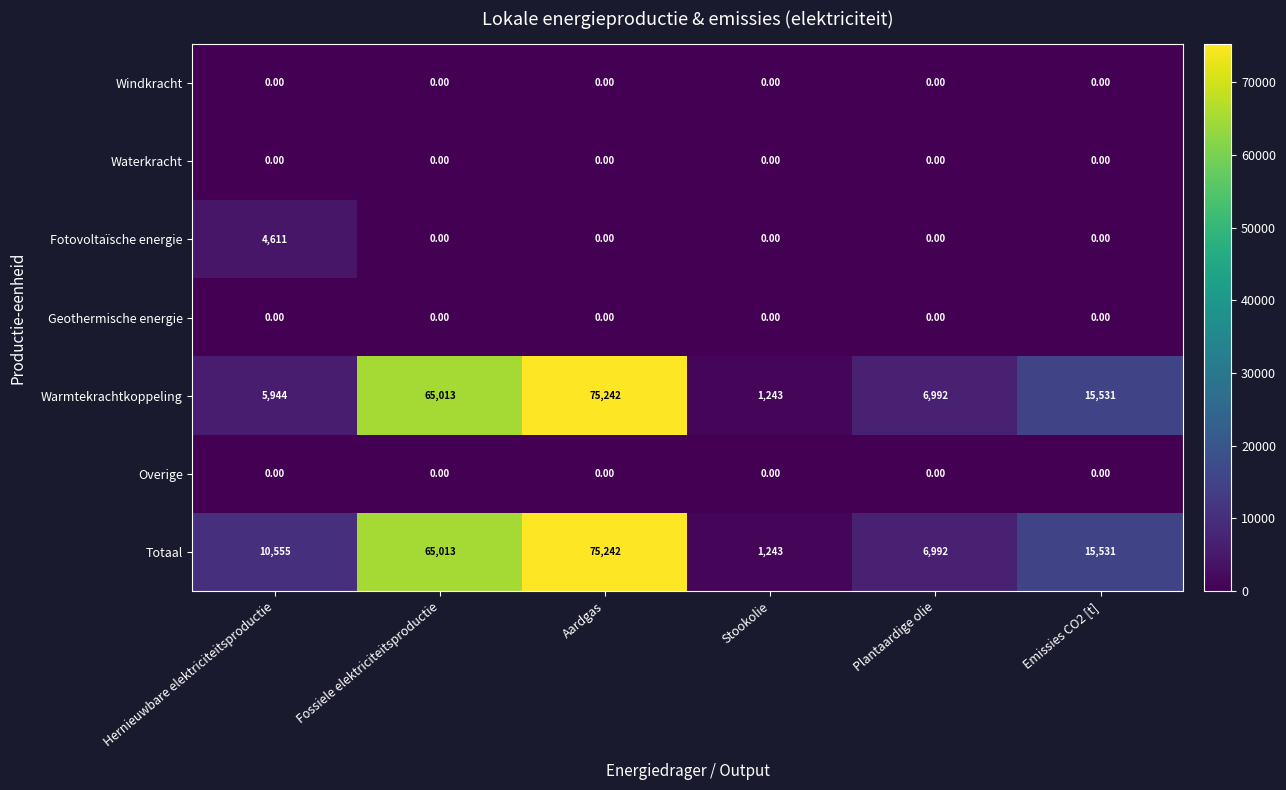

At how many categories does at least one series exceed 3715?

5